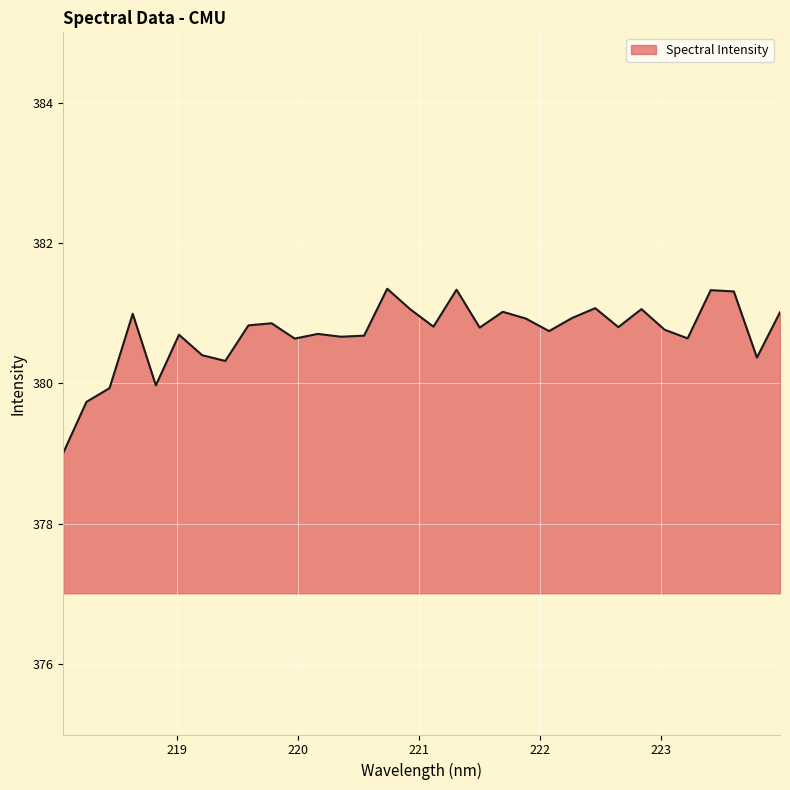

What is the difference between the maximum and minimum values?

2.3